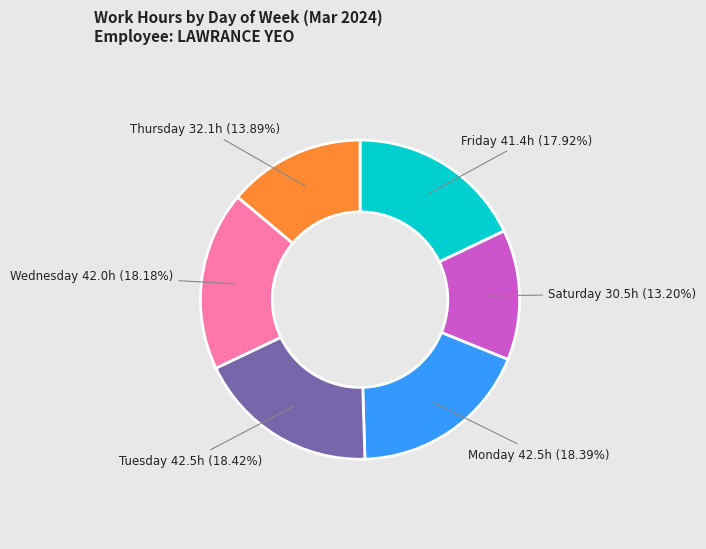

Is there a majority slice in this chart?

No